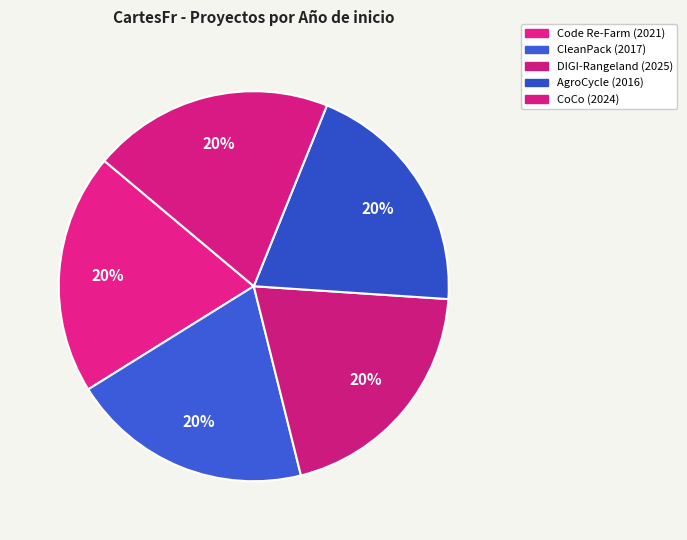

True or false: AgroCycle (2016) accounts for 20% of the total.

True